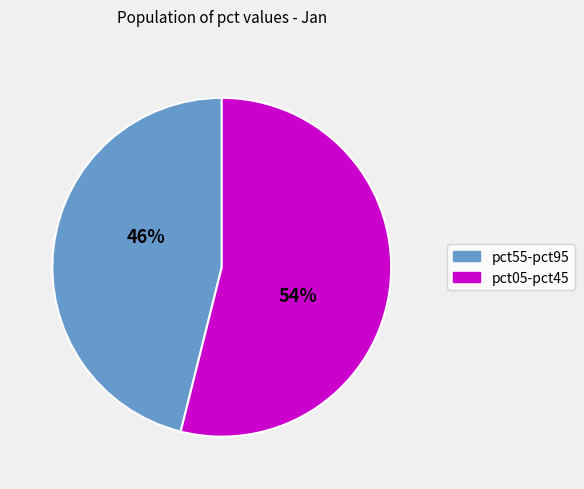

Is there a majority slice in this chart?

Yes